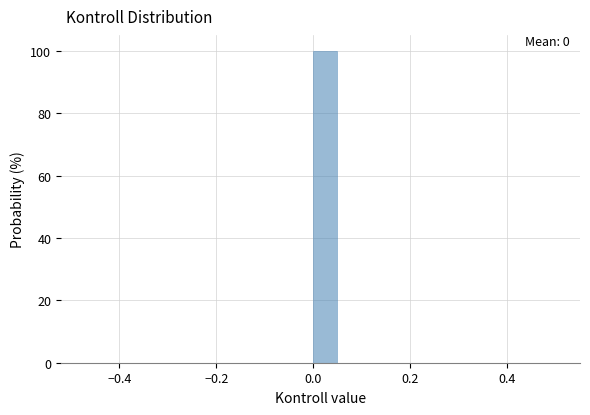

Around what value on the x-axis is the tallest bar? Give the approximate position of its centre, as read against the axis.

0.02